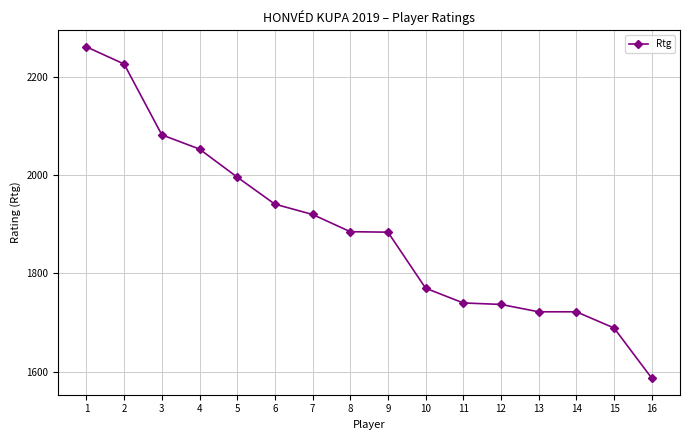

What is the difference between the values at 11 and 5?

256